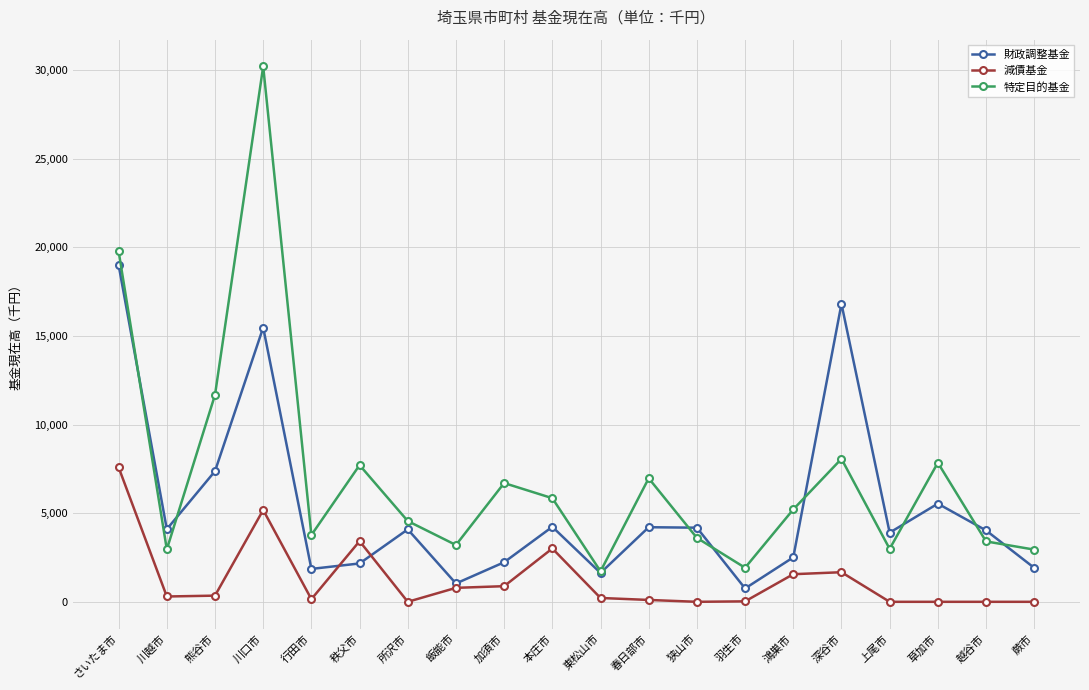

What are all the series names shown in the legend?

財政調整基金, 減債基金, 特定目的基金